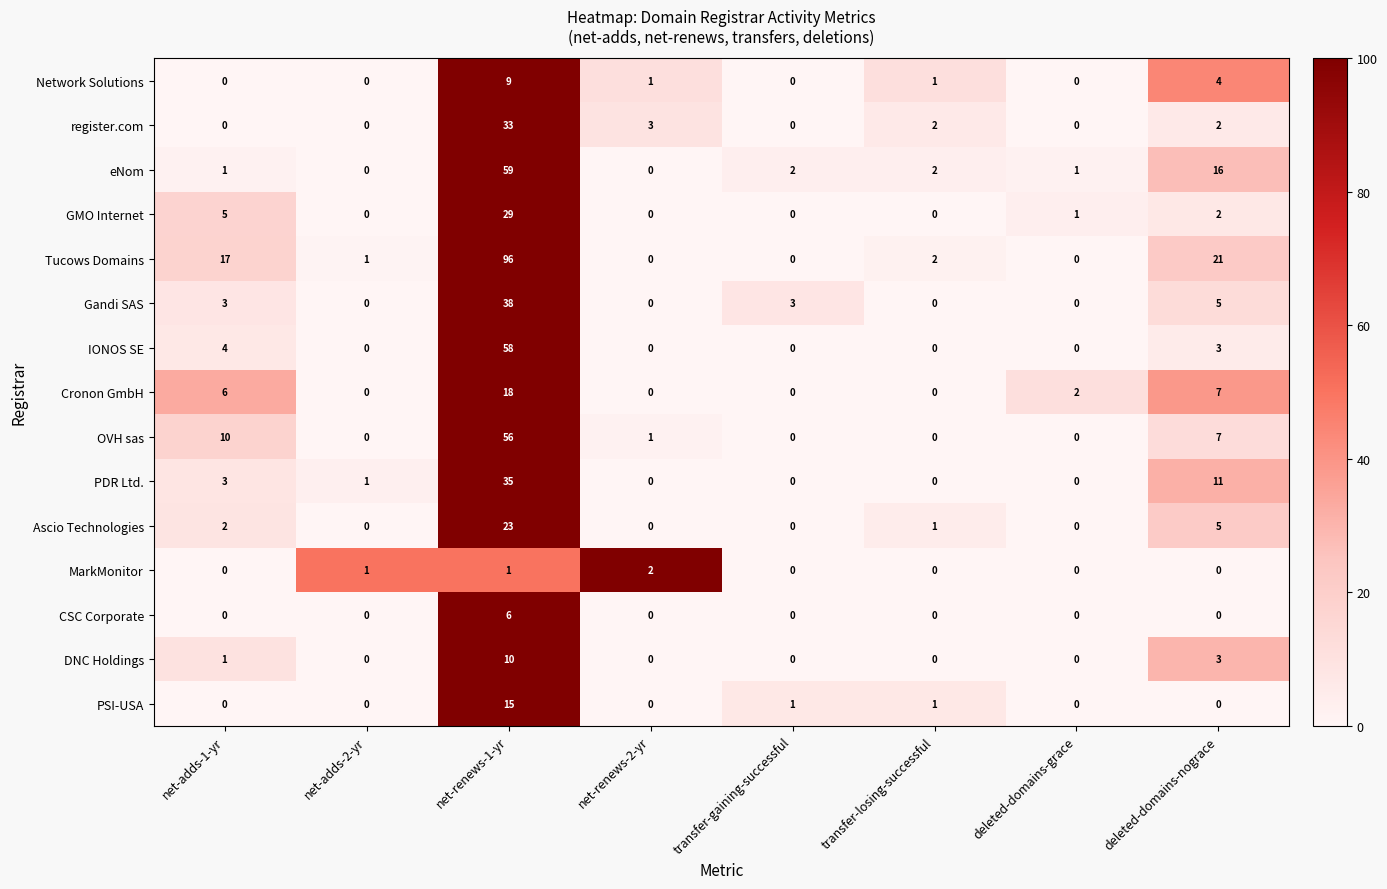

List the series in order of their peak value, highest first.

Tucows Domains, eNom, IONOS SE, OVH sas, Gandi SAS, PDR Ltd., register.com, GMO Internet, Ascio Technologies, Cronon GmbH, PSI-USA, DNC Holdings, Network Solutions, CSC Corporate, MarkMonitor